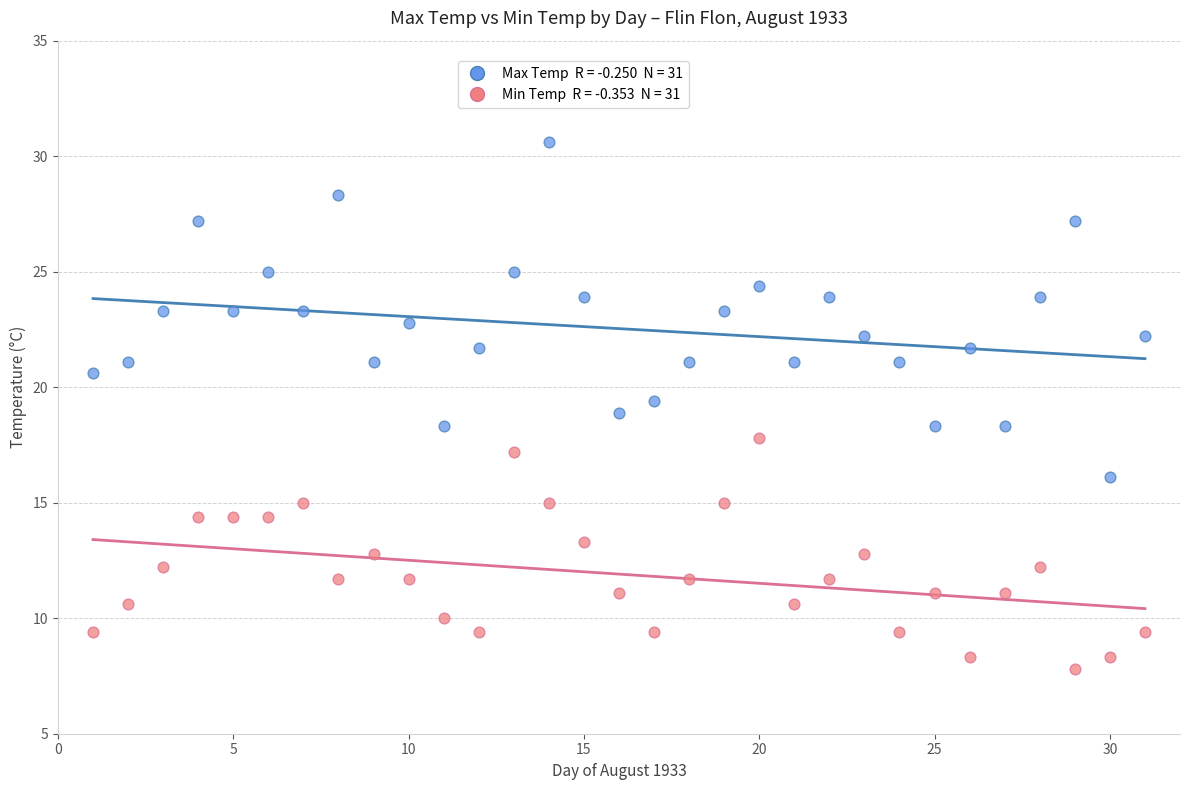

Across all data points, what is the range of Y values (max minus min)?

22.8